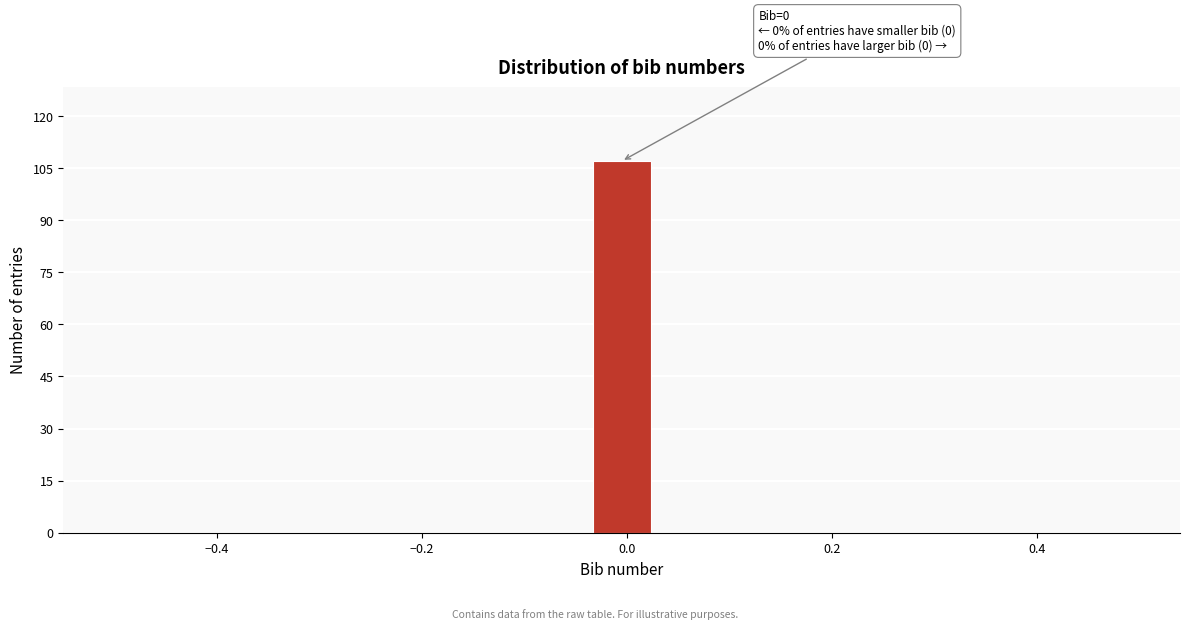

Read against the x-axis, roughly where is the centre of the tallest bar?

0.00